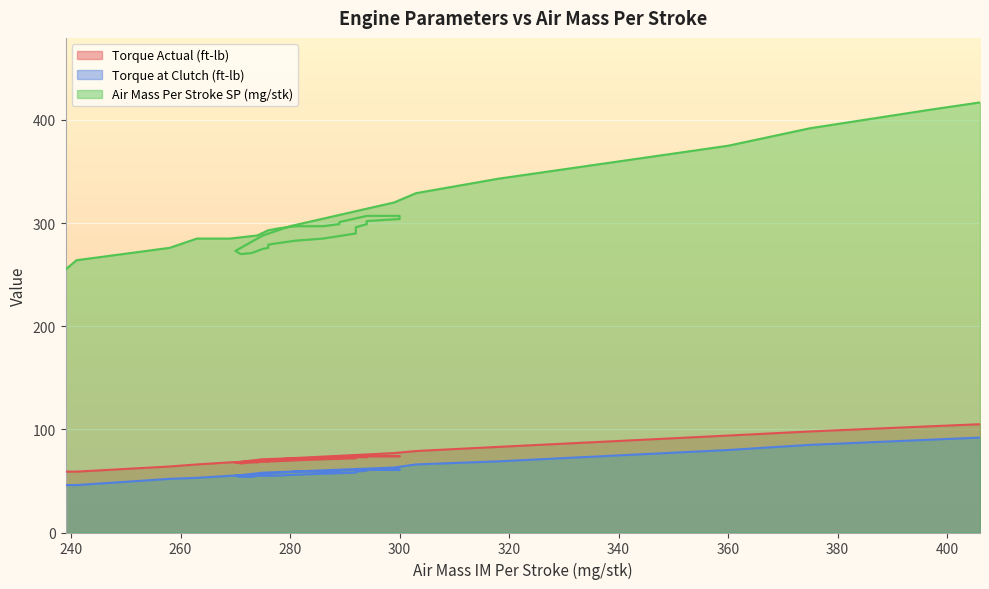

Rank the categories by Torque at Clutch (ft-lb) value from lowest to highest.

239, 241, 258, 263, 266, 273, 271, 269, 277, 276, 276, 275, 274, 270, 274, 281, 276, 286, 278, 292, 292, 275, 281, 286, 289, 292, 280, 289, 294, 294, 300, 300, 294, 299, 303, 318, 360, 375, 397, 406